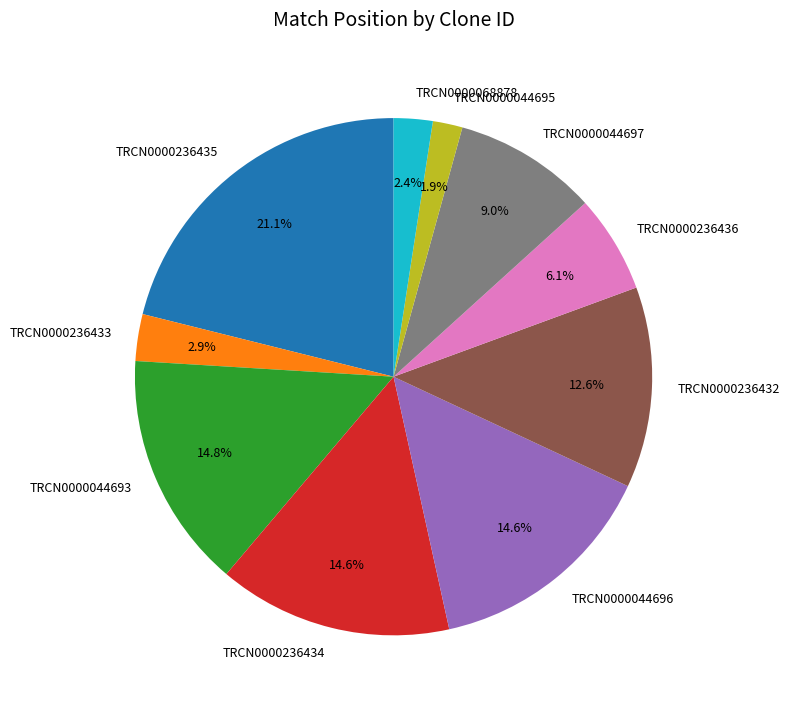

To the nearest percent, what is the average slice percentage?

10%